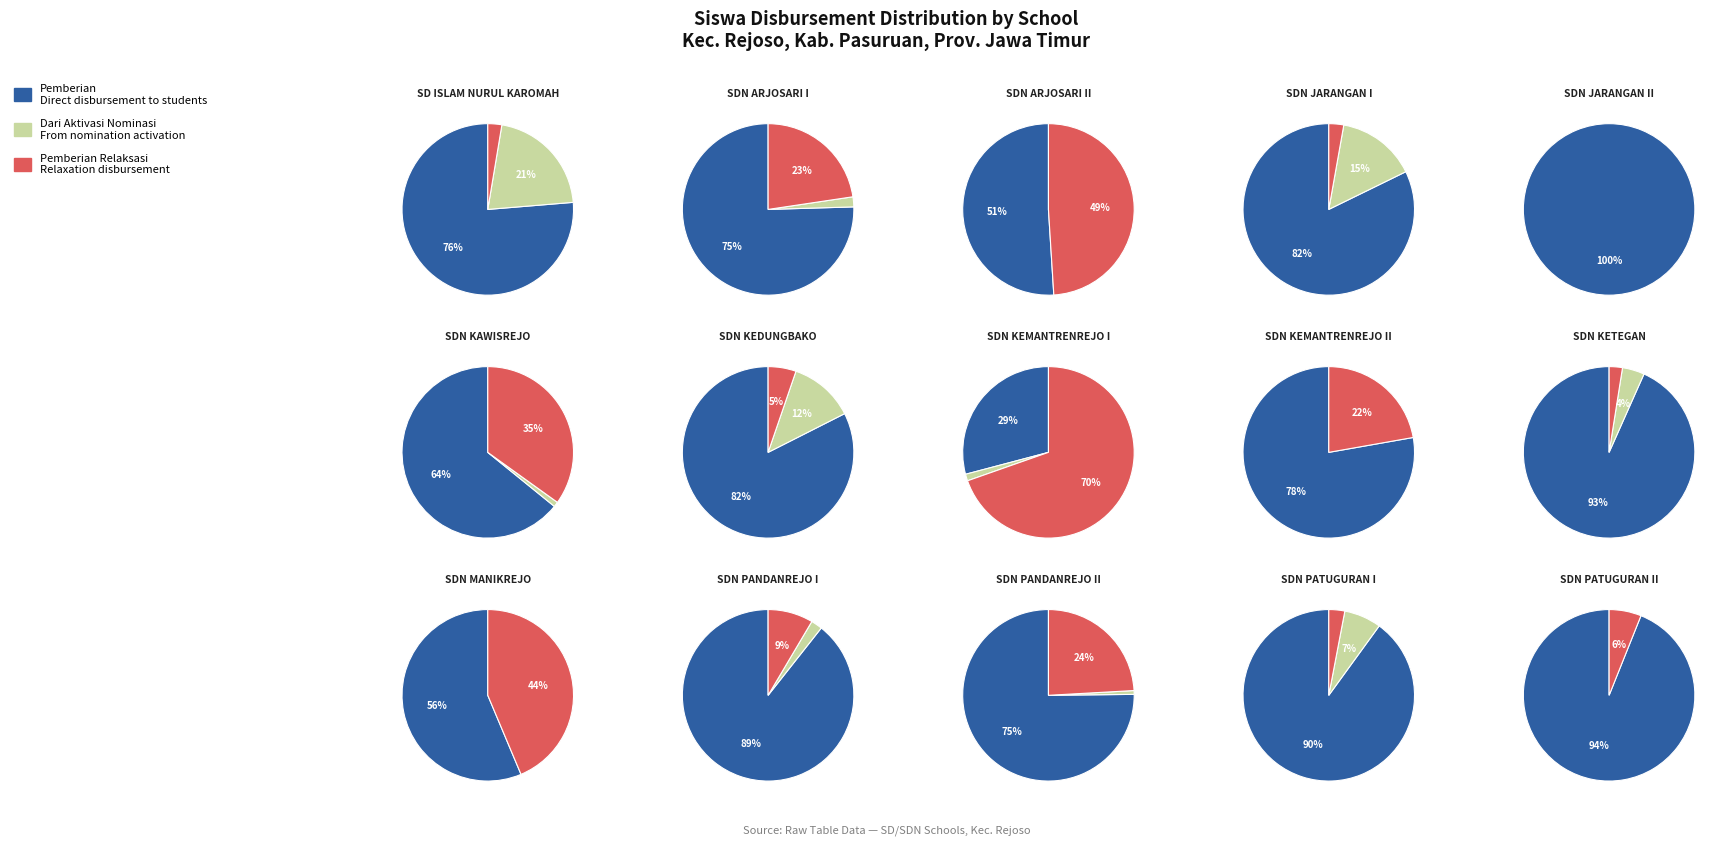

Which category has the smallest portion of the pie?

Pemberian Relaksasi